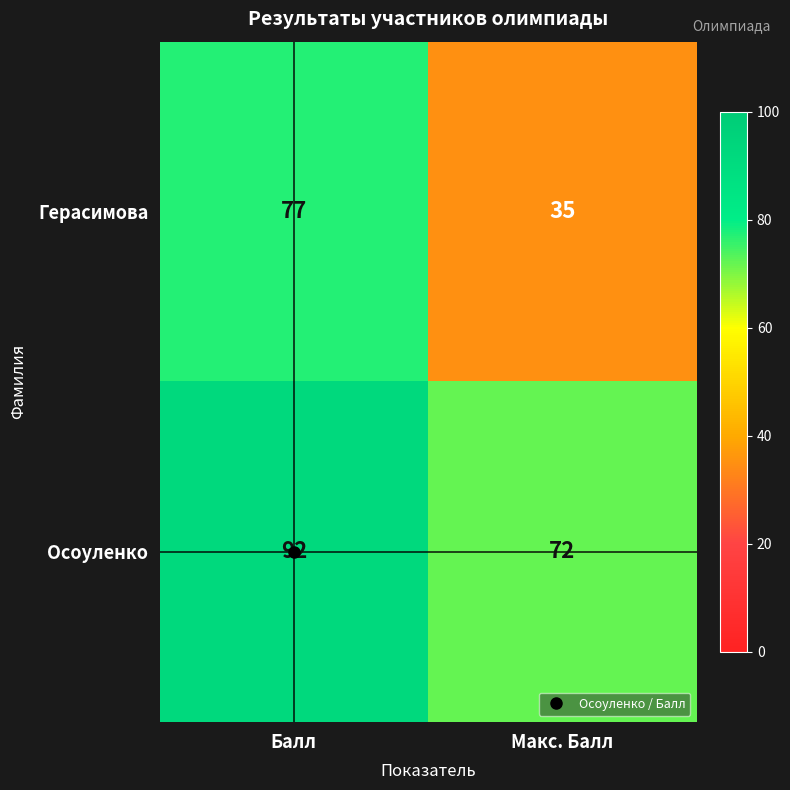

The Осоуленко series shows 92 at Балл. True or false?

True